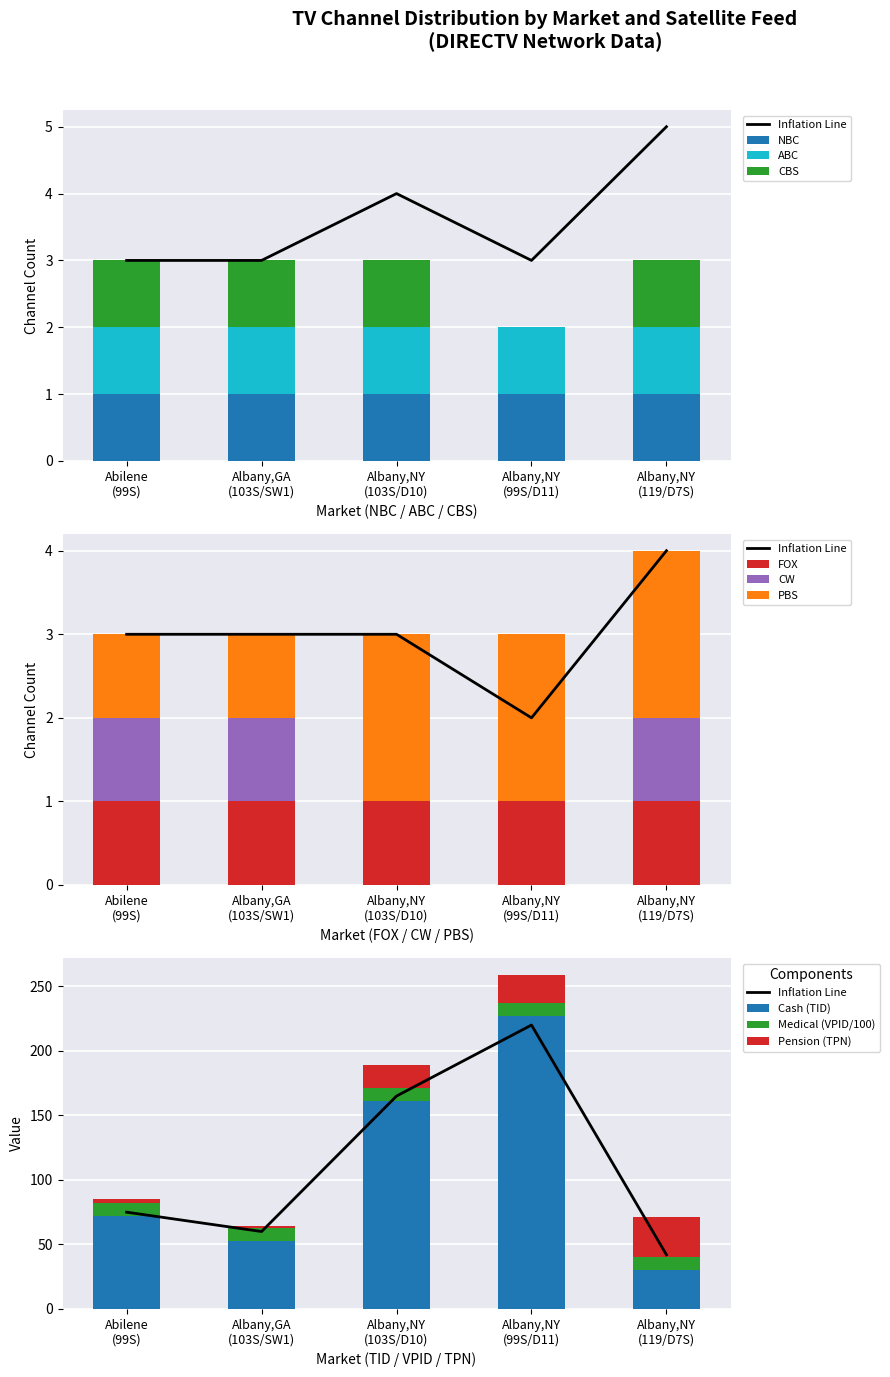

What is the lowest value of the Cash (TID) series?

30